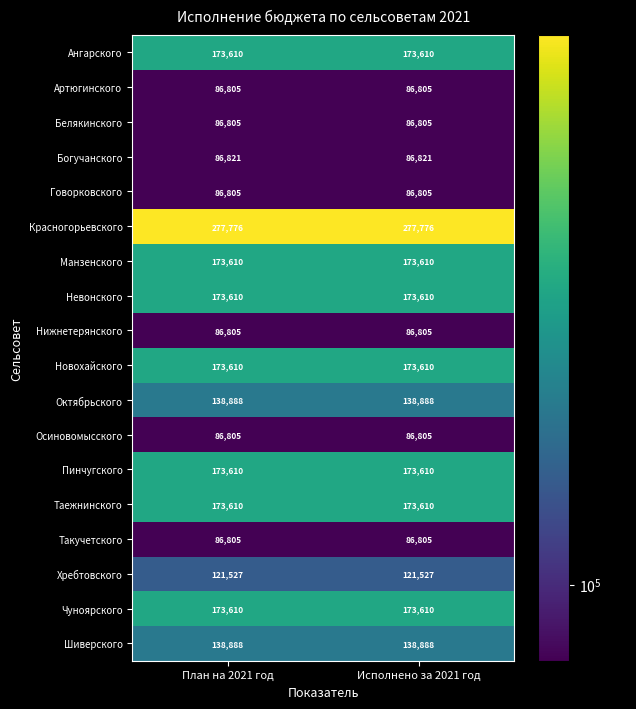

At how many categories does at least one series exceed 102057?

2